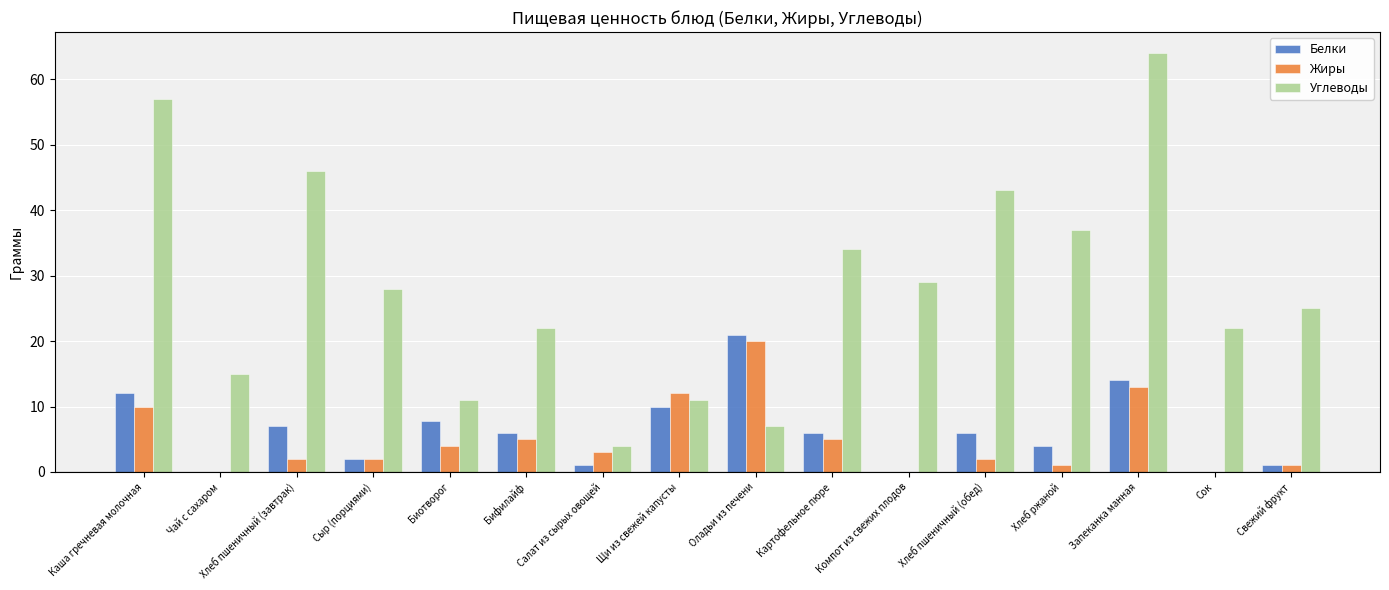

Reading left to right, list all the values displayed in this chart.

Белки: 12.0	0.0	7.0	2.0	7.8	6.0	1.0	10.0	21.0	6.0	0.0	6.0	4.0	14.0	0.0	1.0
Жиры: 10.0	0.0	2.0	2.0	4.0	5.0	3.0	12.0	20.0	5.0	0.0	2.0	1.0	13.0	0.0	1.0
Углеводы: 57.0	15.0	46.0	28.0	11.0	22.0	4.0	11.0	7.0	34.0	29.0	43.0	37.0	64.0	22.0	25.0